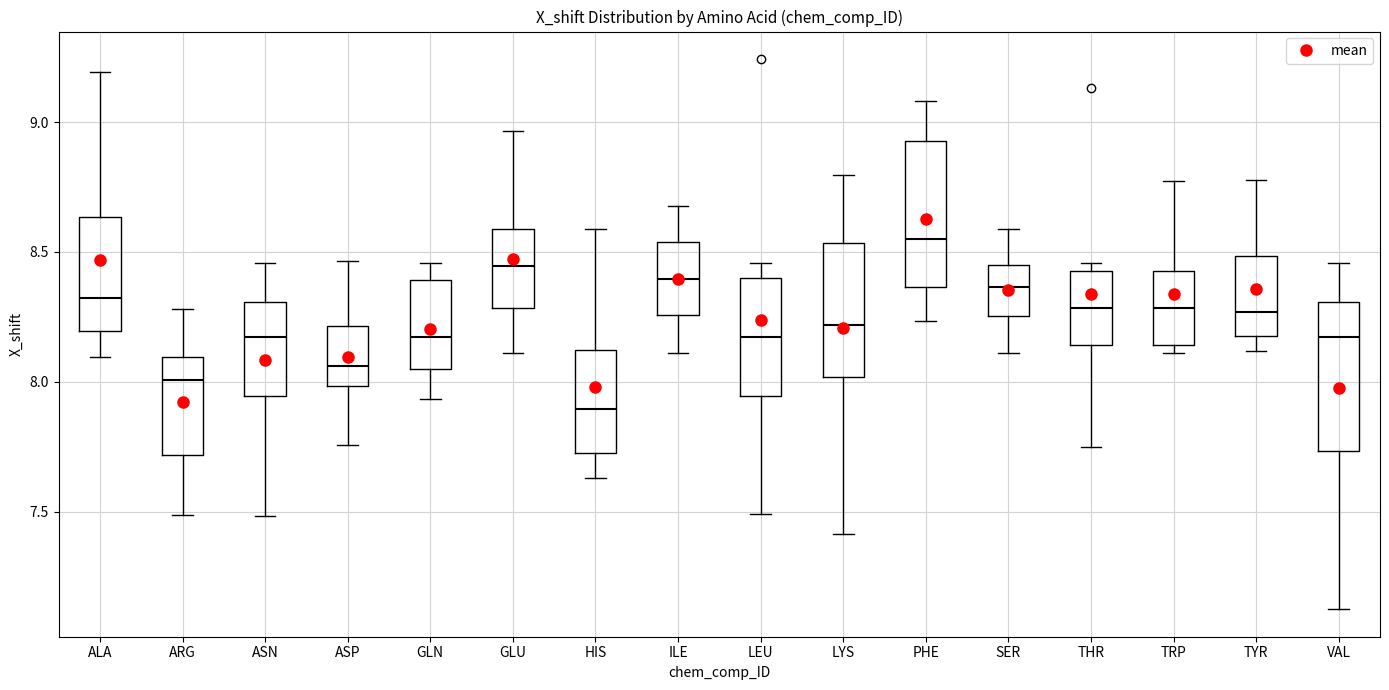

Reading left to right, read every box against the y-axis: the position of its median line, the range the box covers, and the ends of its whiskers. The values are not printed on the chart, so give them approximately, as read against the axis.

ALA: median 8.30, box 8.20 to 8.65, whiskers 8.10 to 9.20
ARG: median 8.00, box 7.70 to 8.10, whiskers 7.50 to 8.30
ASN: median 8.15, box 7.95 to 8.30, whiskers 7.50 to 8.45
ASP: median 8.05, box 8.00 to 8.20, whiskers 7.75 to 8.45
GLN: median 8.15, box 8.05 to 8.40, whiskers 7.95 to 8.45
GLU: median 8.45, box 8.30 to 8.60, whiskers 8.10 to 8.95
HIS: median 7.90, box 7.70 to 8.10, whiskers 7.65 to 8.60
ILE: median 8.40, box 8.25 to 8.55, whiskers 8.10 to 8.70
LEU: median 8.15, box 7.95 to 8.40, whiskers 7.50 to 8.45
LYS: median 8.20, box 8.00 to 8.55, whiskers 7.40 to 8.80
PHE: median 8.55, box 8.35 to 8.95, whiskers 8.25 to 9.10
SER: median 8.35, box 8.25 to 8.45, whiskers 8.10 to 8.60
THR: median 8.30, box 8.15 to 8.45, whiskers 7.75 to 8.45 (just above the box's upper edge)
TRP: median 8.30, box 8.15 to 8.45, whiskers 8.10 to 8.75
TYR: median 8.25, box 8.20 to 8.50, whiskers 8.10 to 8.80
VAL: median 8.15, box 7.75 to 8.30, whiskers 7.10 to 8.45